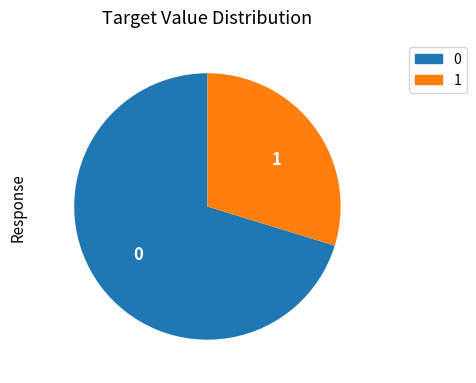

Is it true that 1 is 40% of the pie?

False